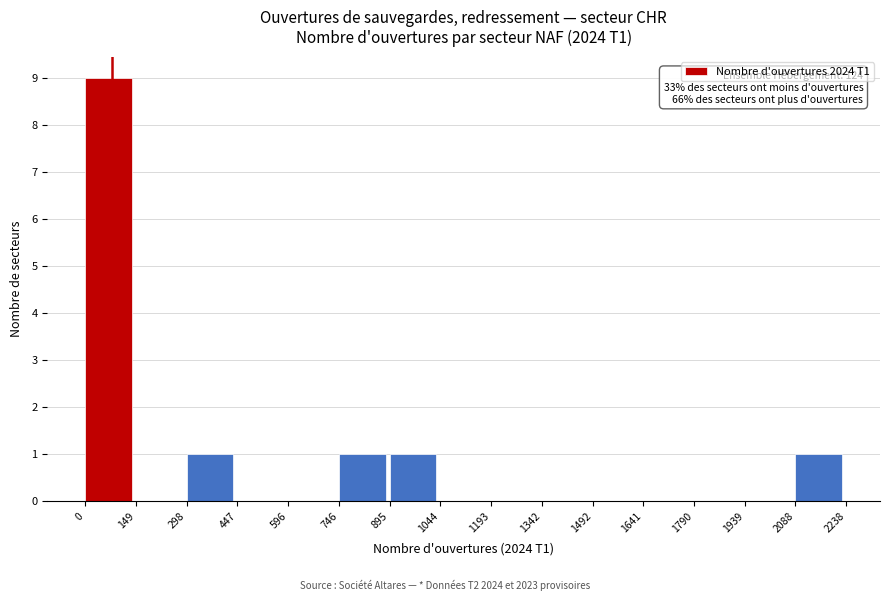

Over which range of the x-axis is the bar tallest?

0 to 149